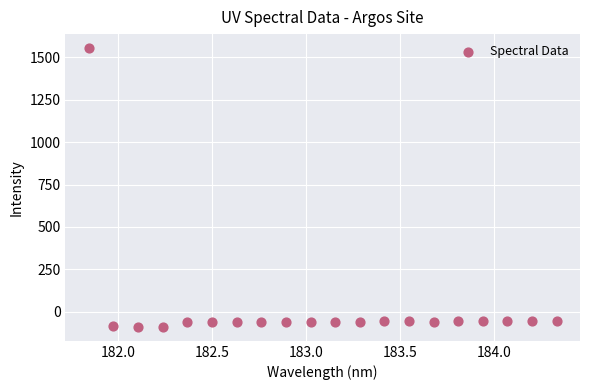

What is the range of X values (max minus min)?

2.5